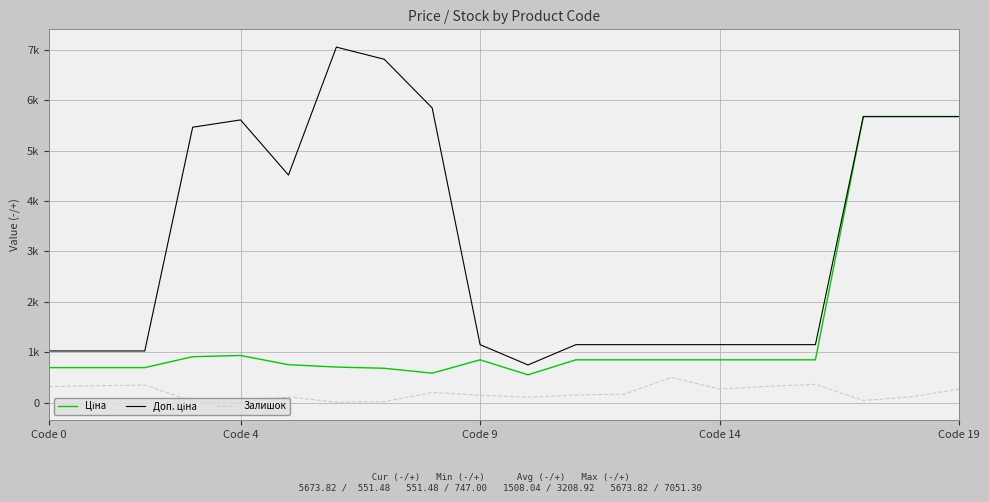

At which label is Доп. ціна closest to 3899?

5